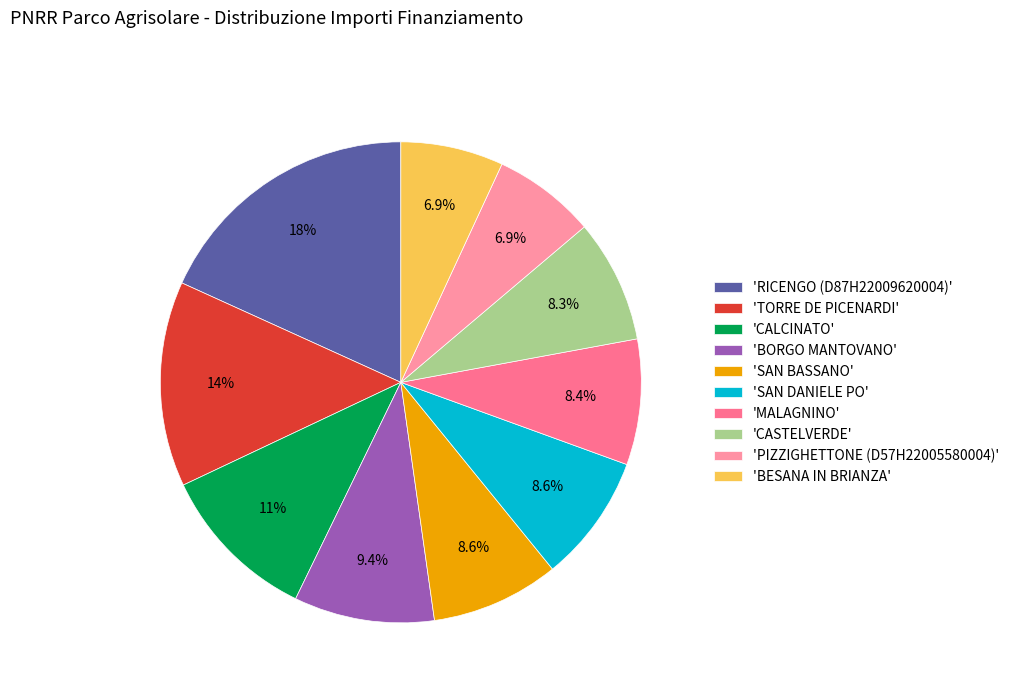

To the nearest percent, what is the difference between the largest and smallest slice percentages?

11%